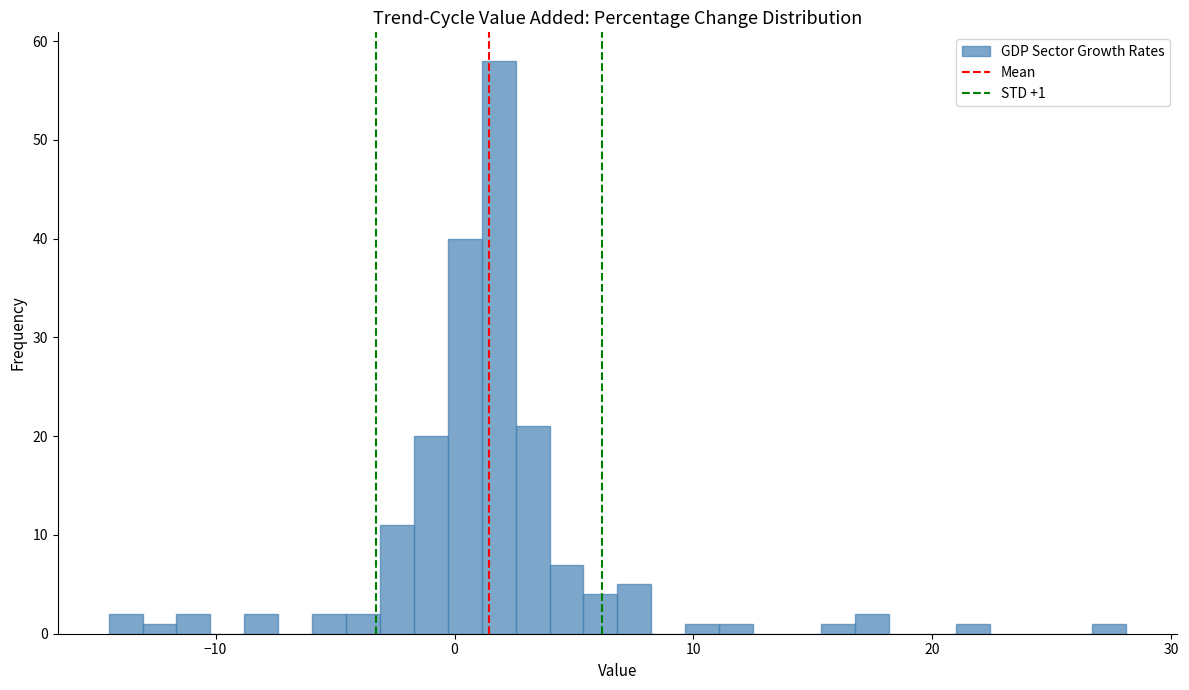

Read against the x-axis, roughly where is the centre of the tallest bar?

2